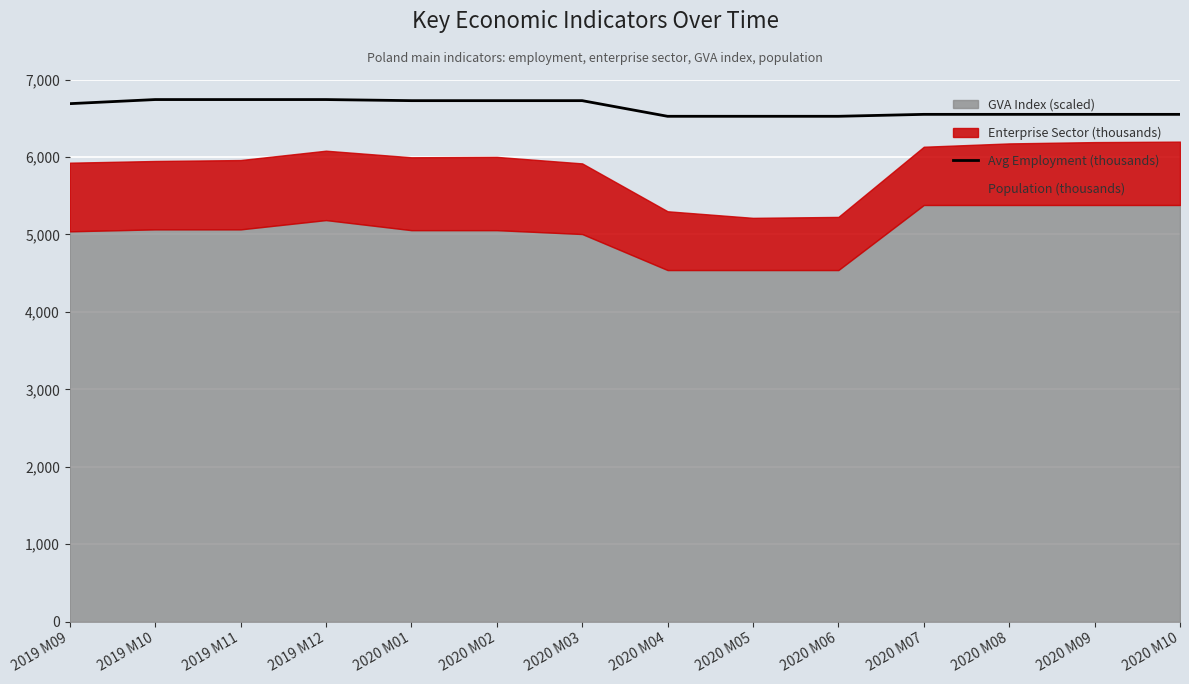

Which has a higher value, 2019 M12 or 2020 M08?

2019 M12